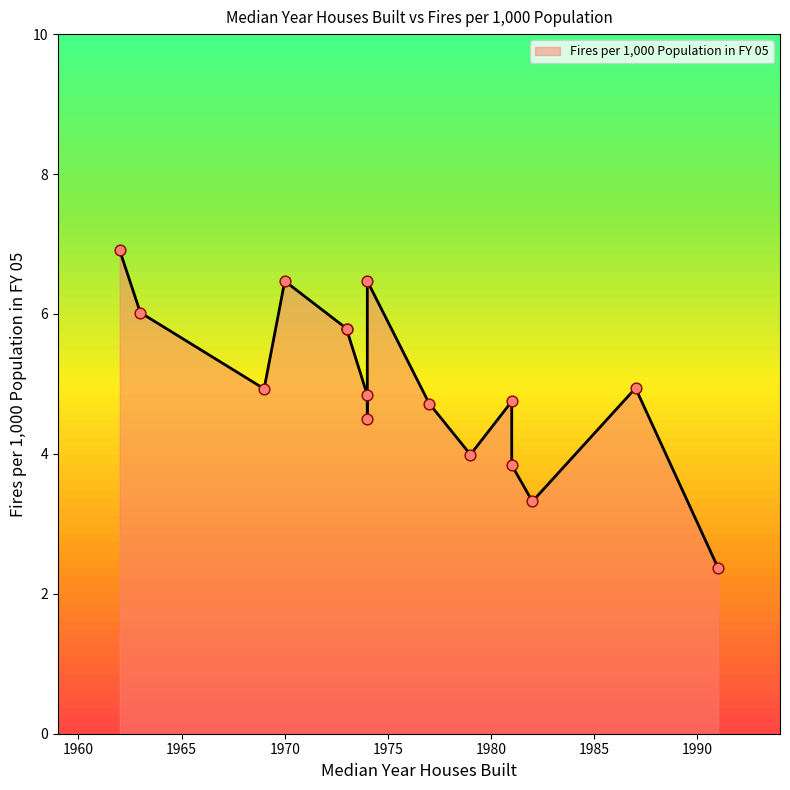

What is the change in value from 1981 to 1981?

-0.9